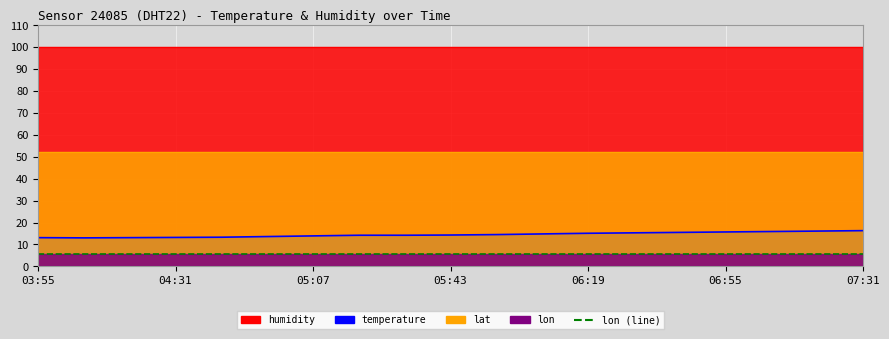

True or false: lat has a value of 33.5 at 04:43.

False